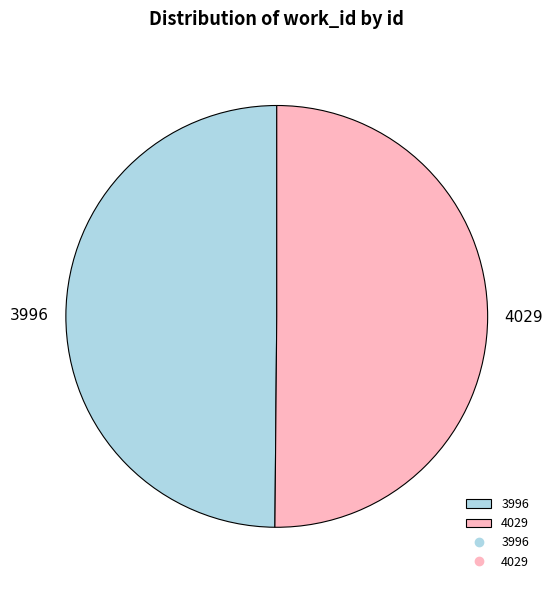

True or false: 3996 accounts for 43% of the total.

False